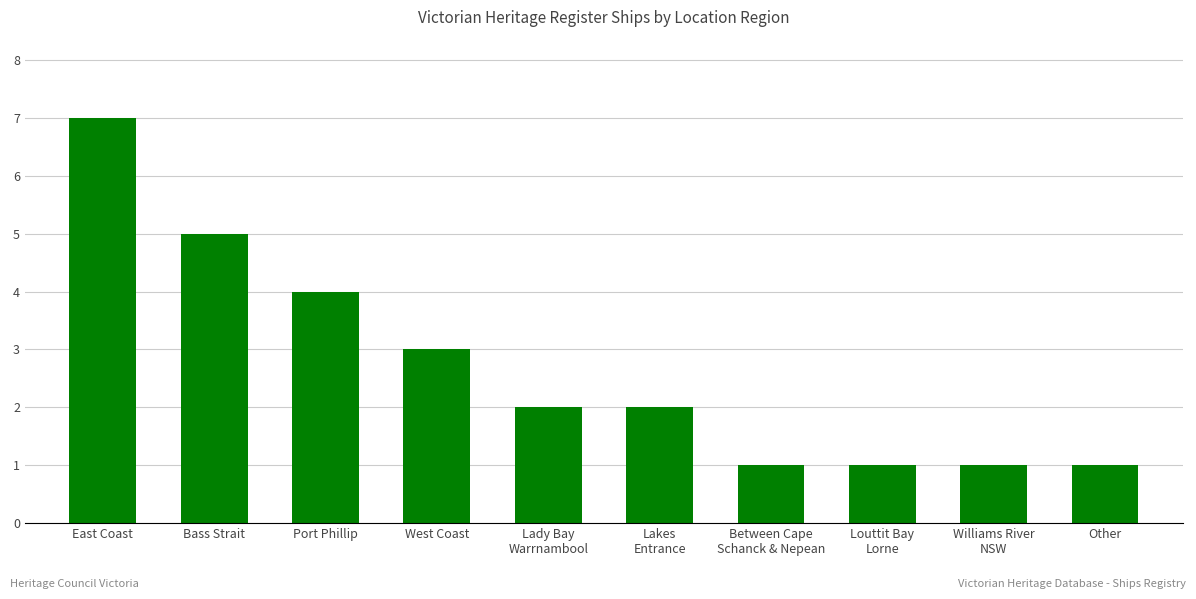

Reading right to left, list all the values displayed in this chart.

Other=1	Williams River
NSW=1	Louttit Bay
Lorne=1	Between Cape
Schanck & Nepean=1	Lakes
Entrance=2	Lady Bay
Warrnambool=2	West Coast=3	Port Phillip=4	Bass Strait=5	East Coast=7